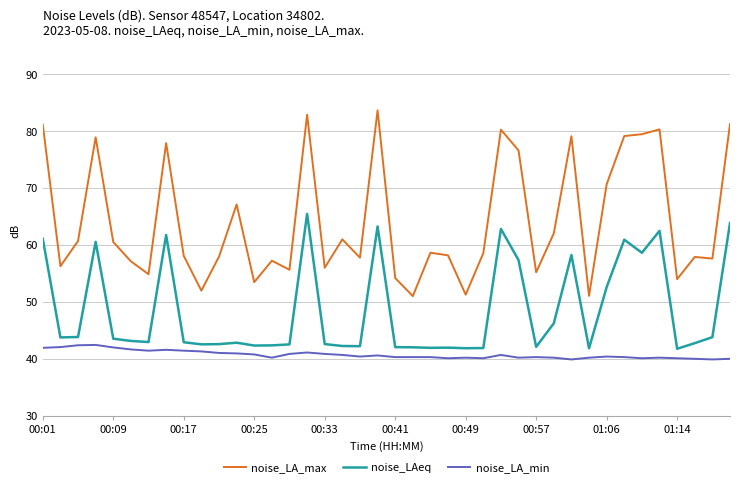

Rank the series by their average value, from lowest to highest.

noise_LA_min, noise_LAeq, noise_LA_max